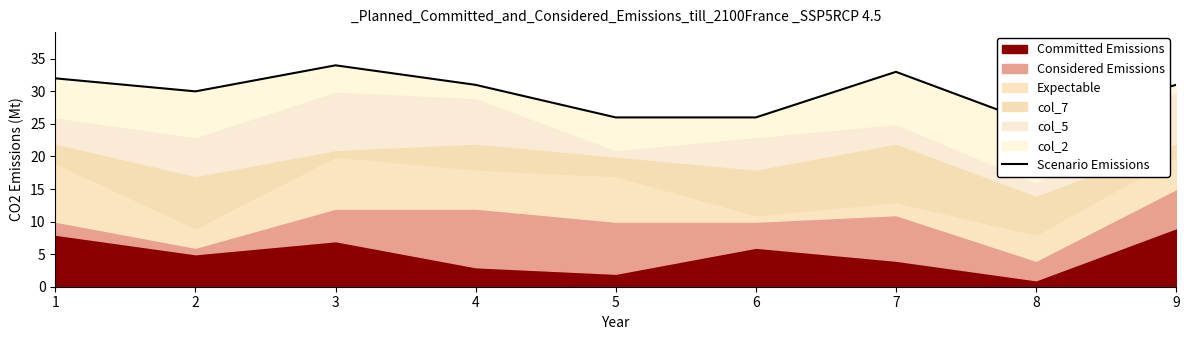

Where is the data nearest to the value 29?

2